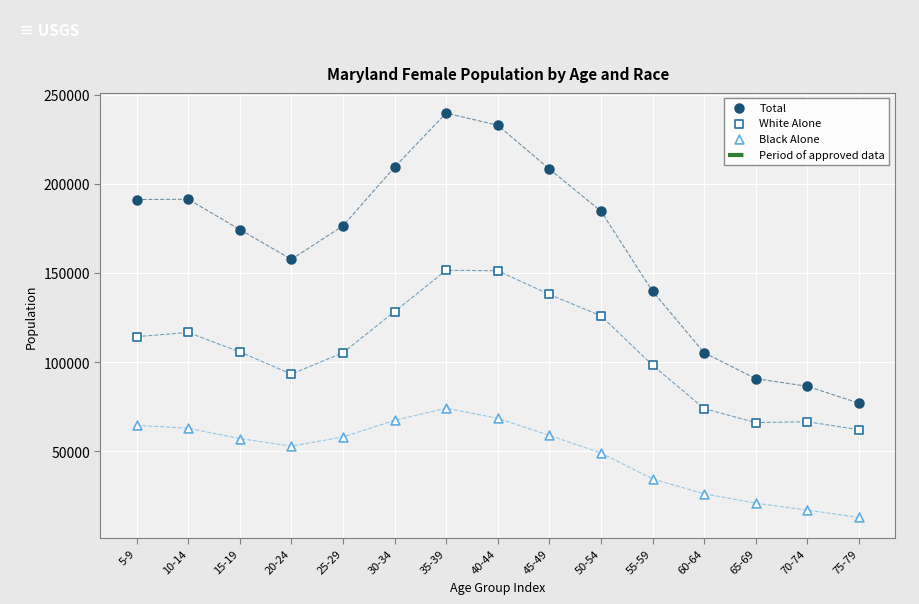

How many points are shown in the scatter plot?

45